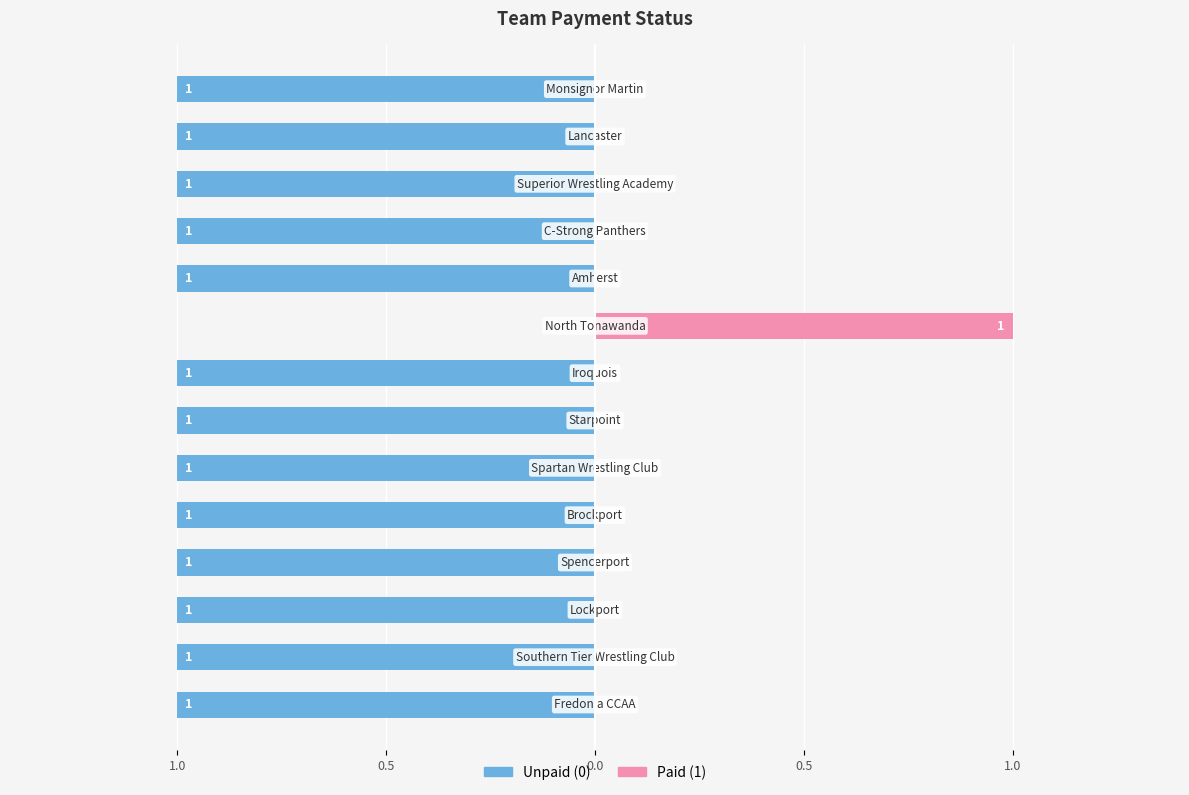

Rank the series at 0.5 from highest to lowest value.

Paid (1), Unpaid (0)